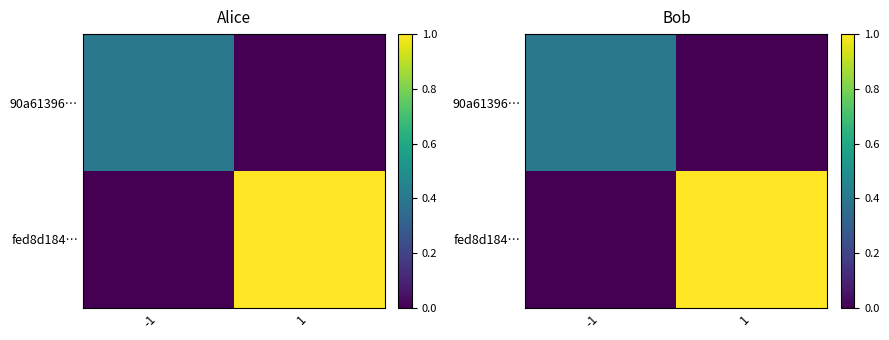

What is the sum of all 90a61396… values?

0.4